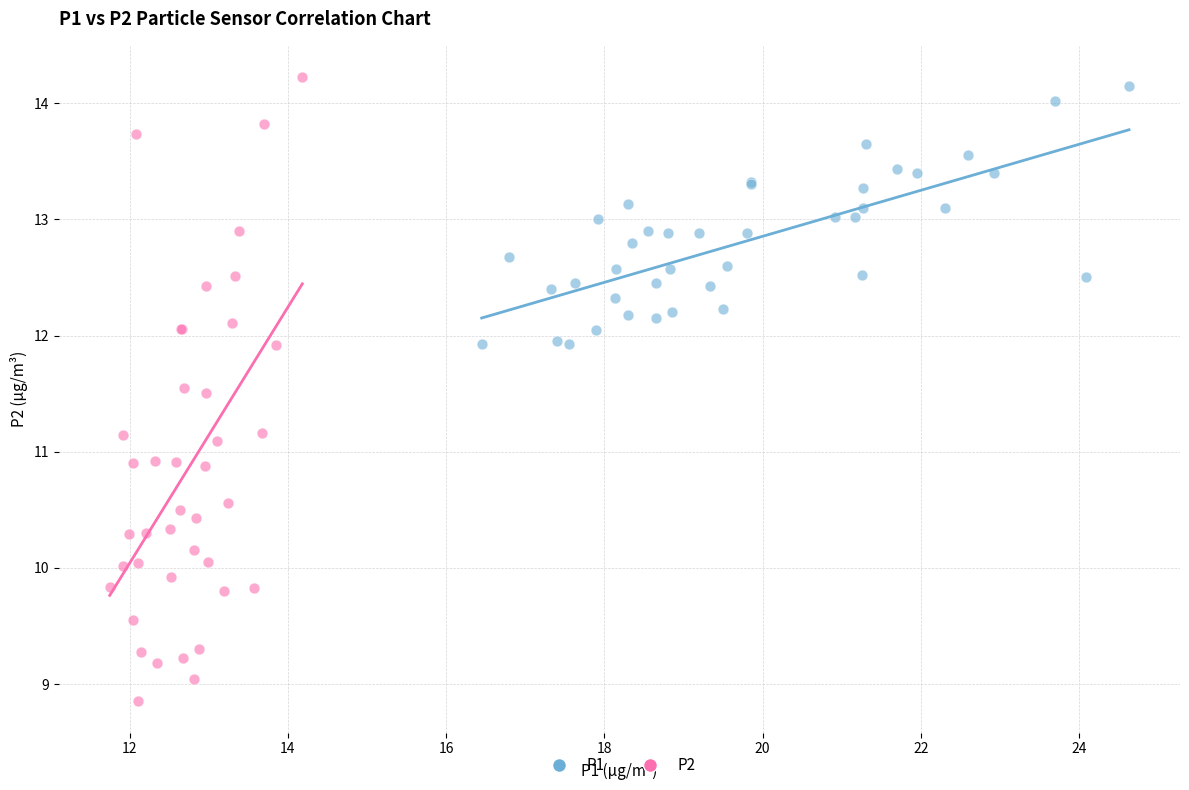

Which series has the largest Y range (max minus min)?

P2